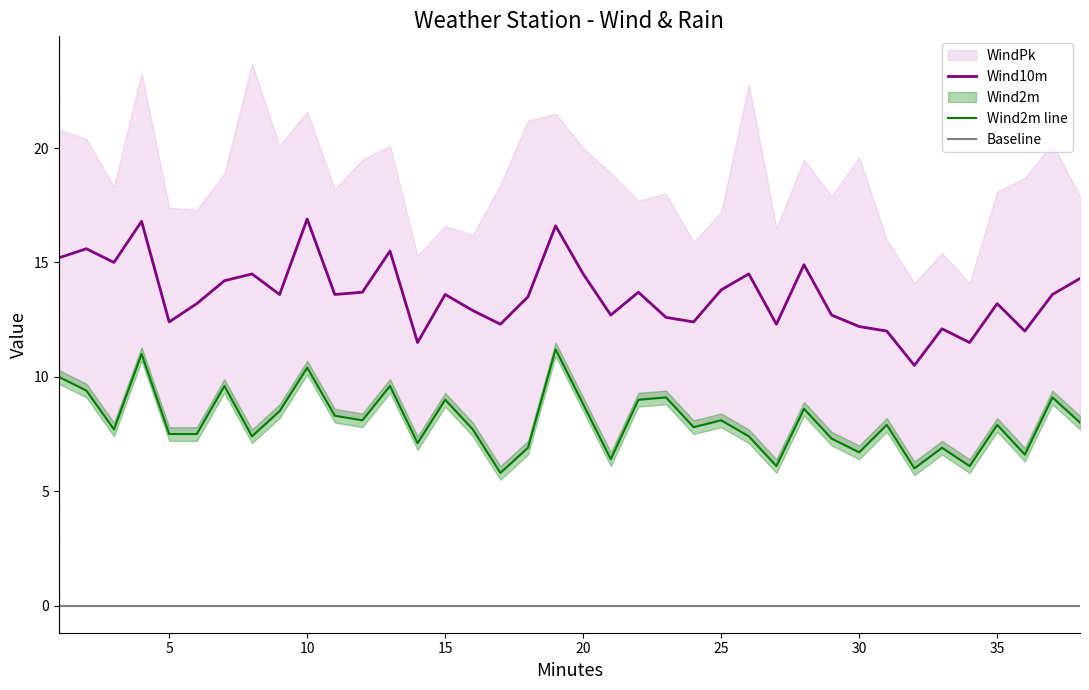

At which label does Wind10m reach its minimum?

32